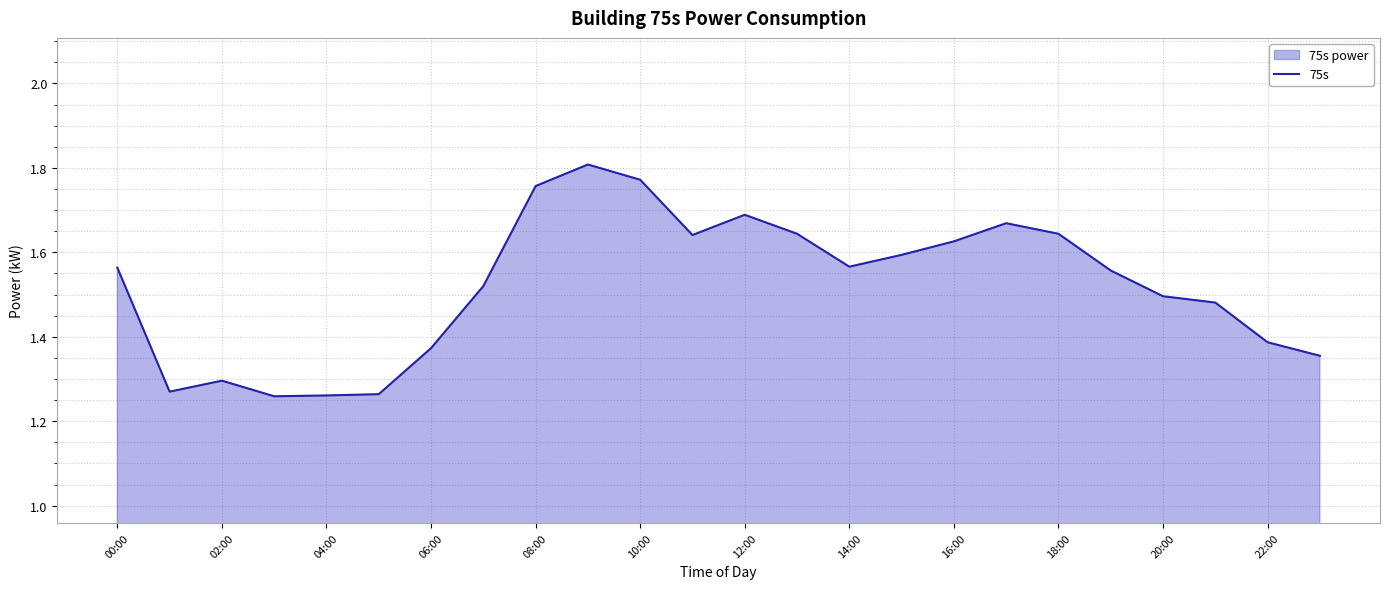

Count the values in the range 1 to 2.

24